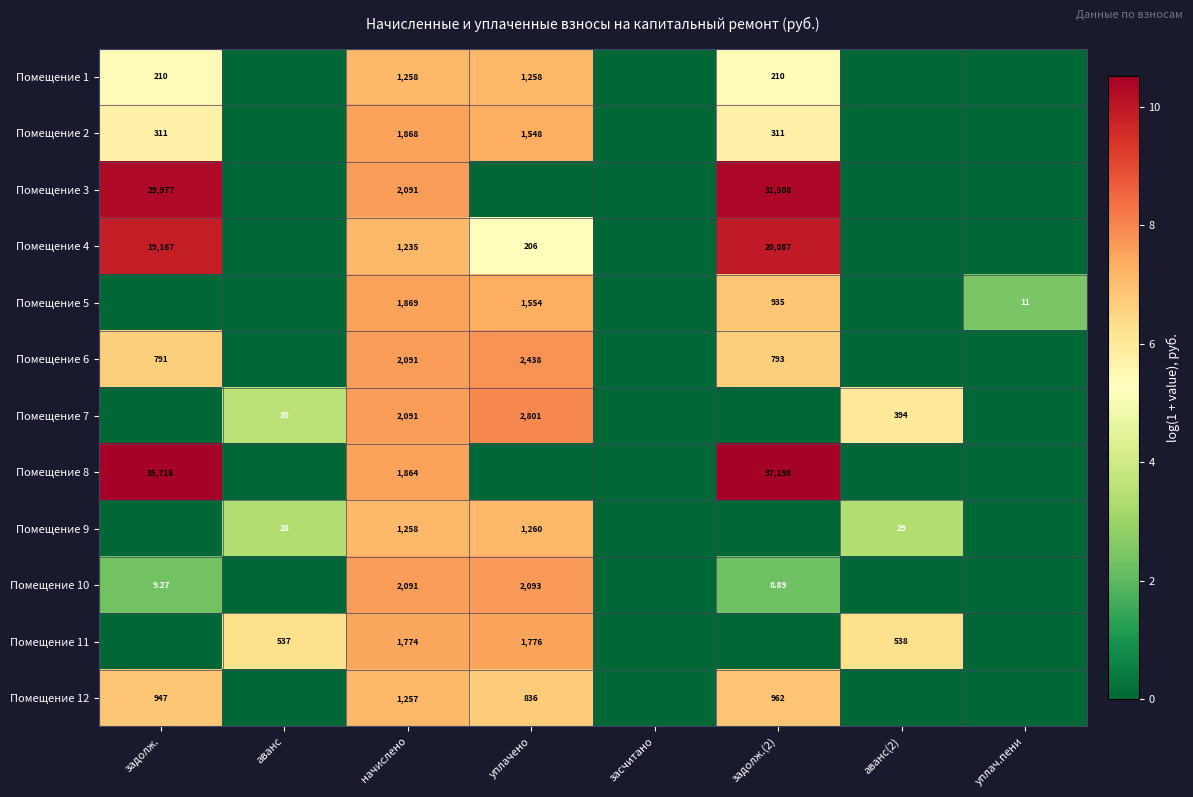

Is the value of Помещение 10 at задолж. greater than the value of Помещение 11 at аванс(2)?

No